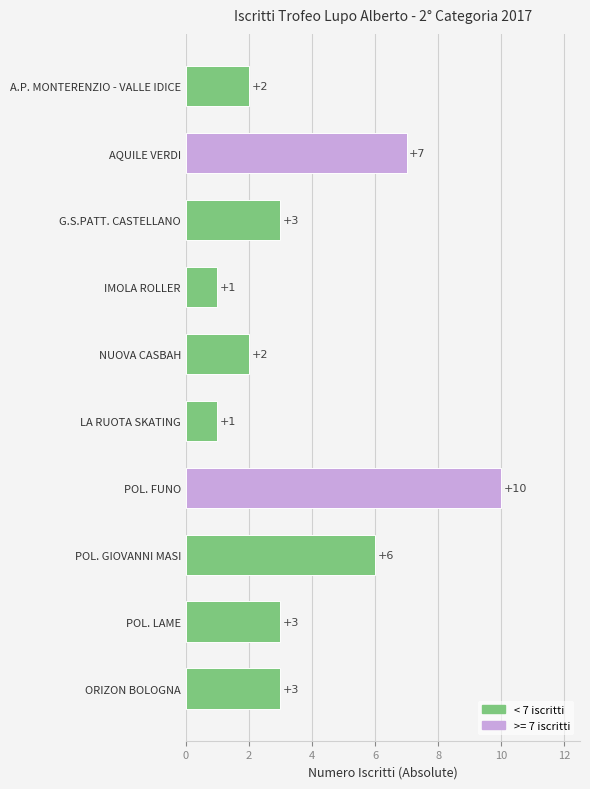

True or false: the data shows 1 at POL. LAME.

False